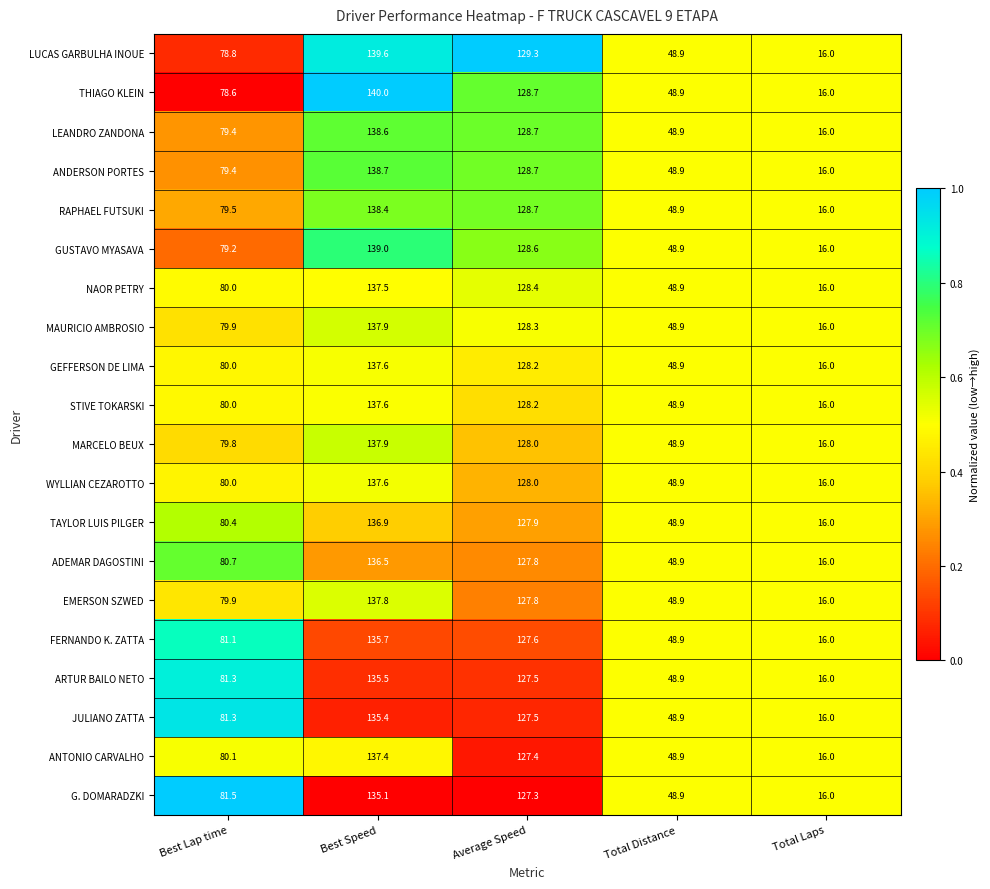

The THIAGO KLEIN series shows 48.9 at Total Distance. True or false?

True